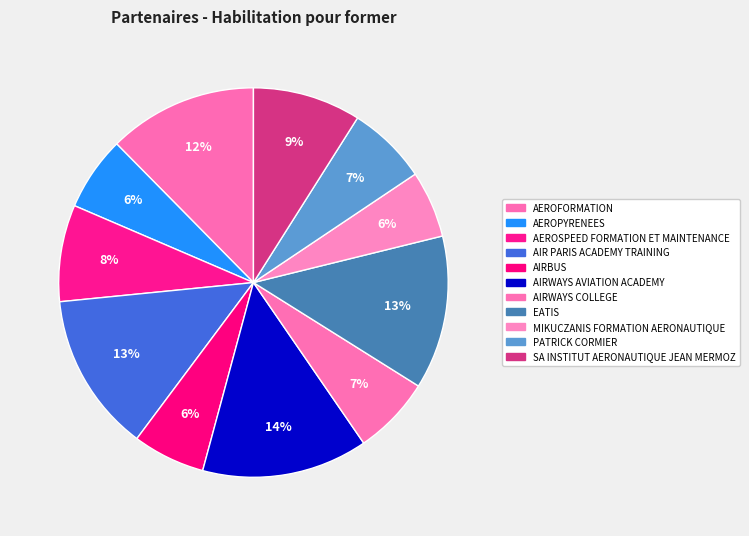

How many slices are in this pie chart?

11